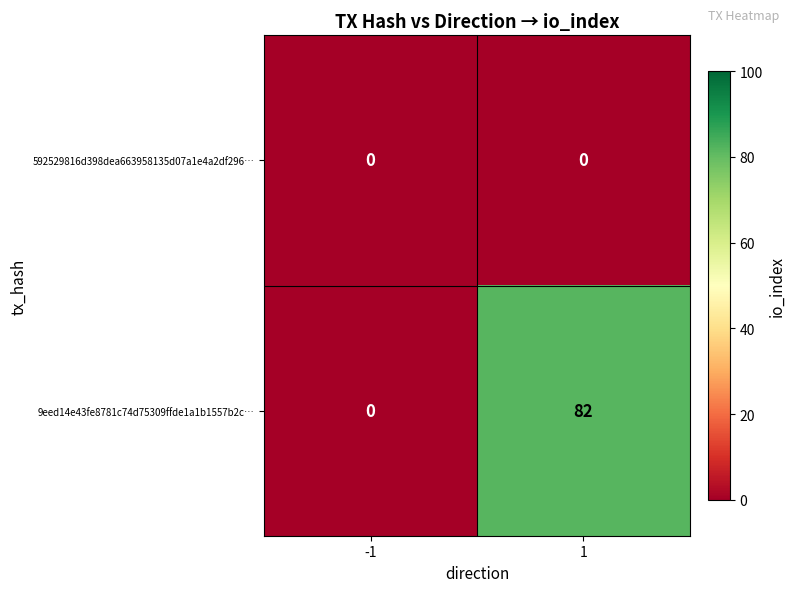

Count the number of data series in this chart.

2